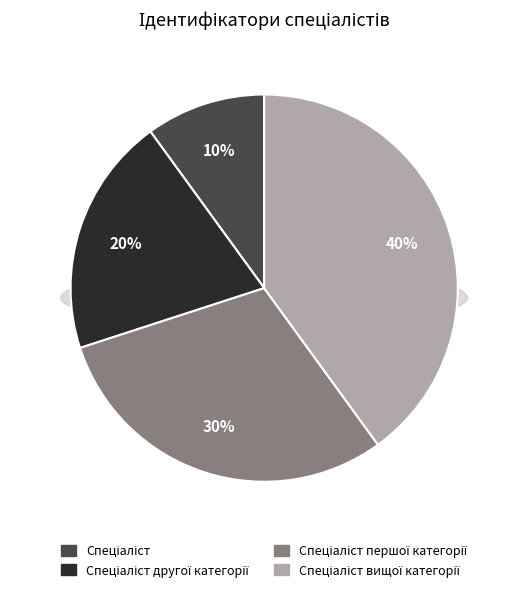

The Спеціаліст вищої категорії slice represents 40% of the pie. True or false?

True